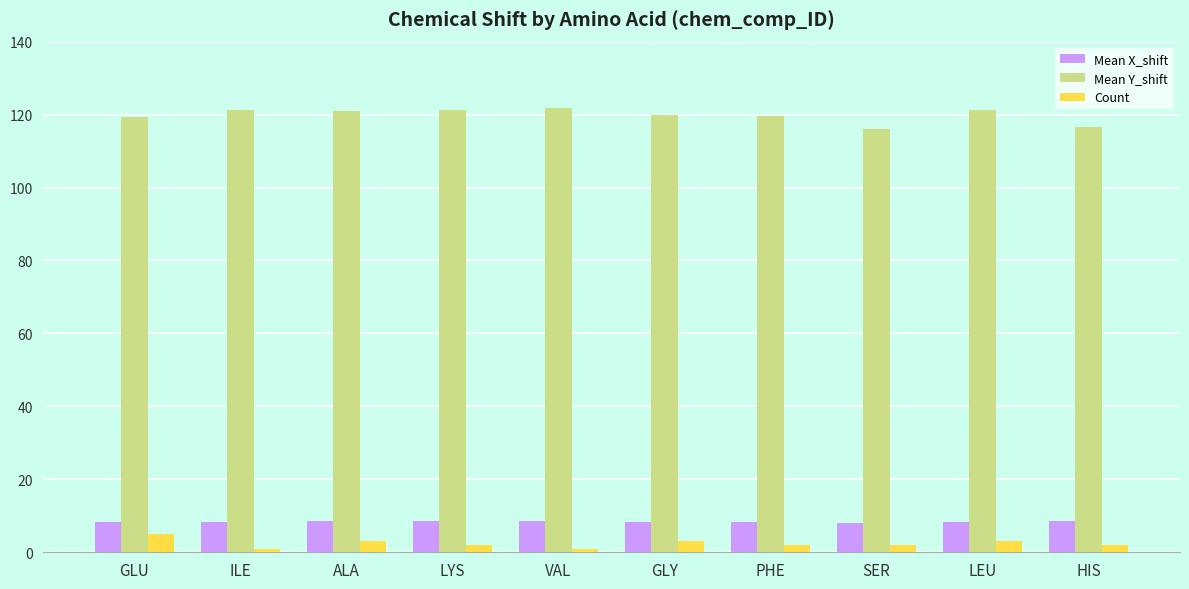

Does the chart contain stacked bars?

No